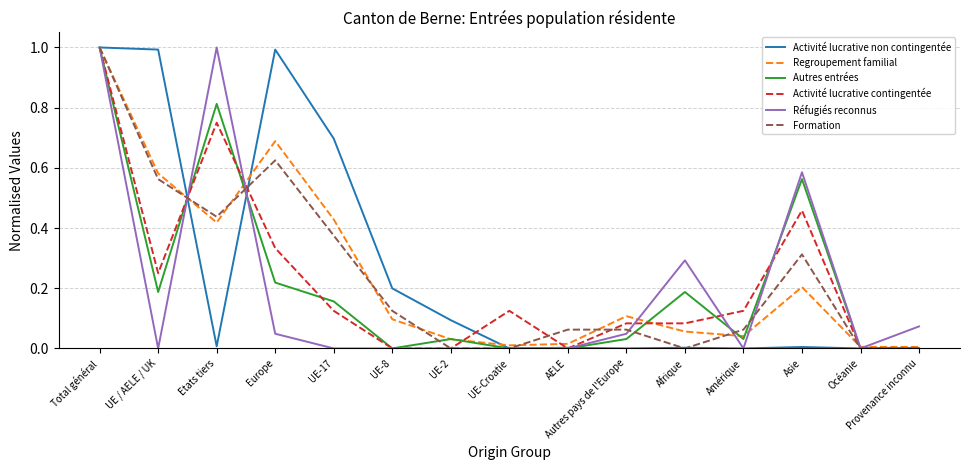

At which label does Autres entrées reach its peak?

Total général